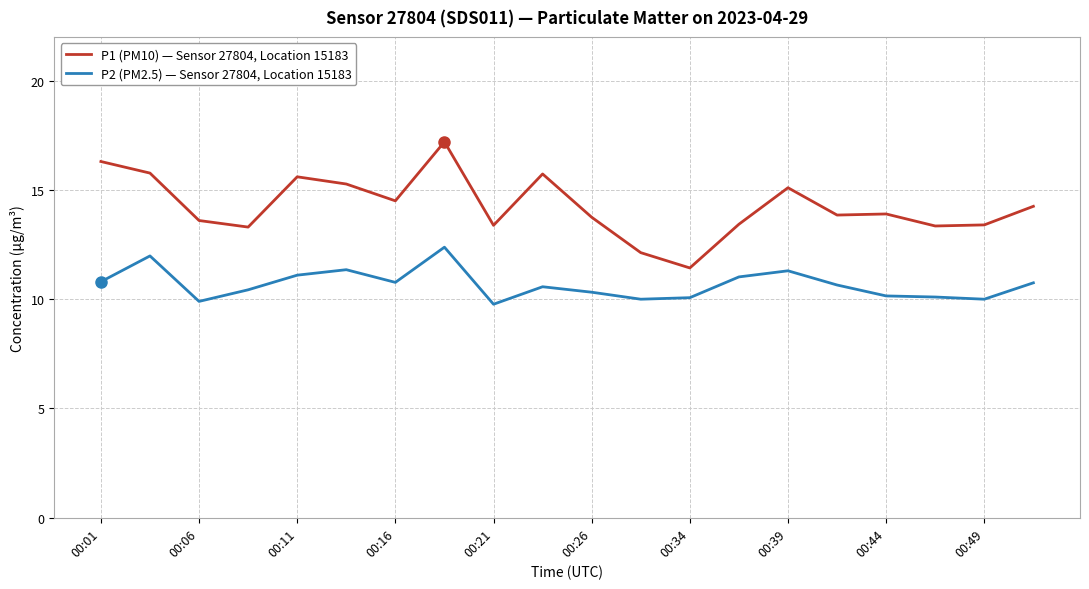

List the series in order of their peak value, lowest first.

P2 (PM2.5) — Sensor 27804, Location 15183, P1 (PM10) — Sensor 27804, Location 15183